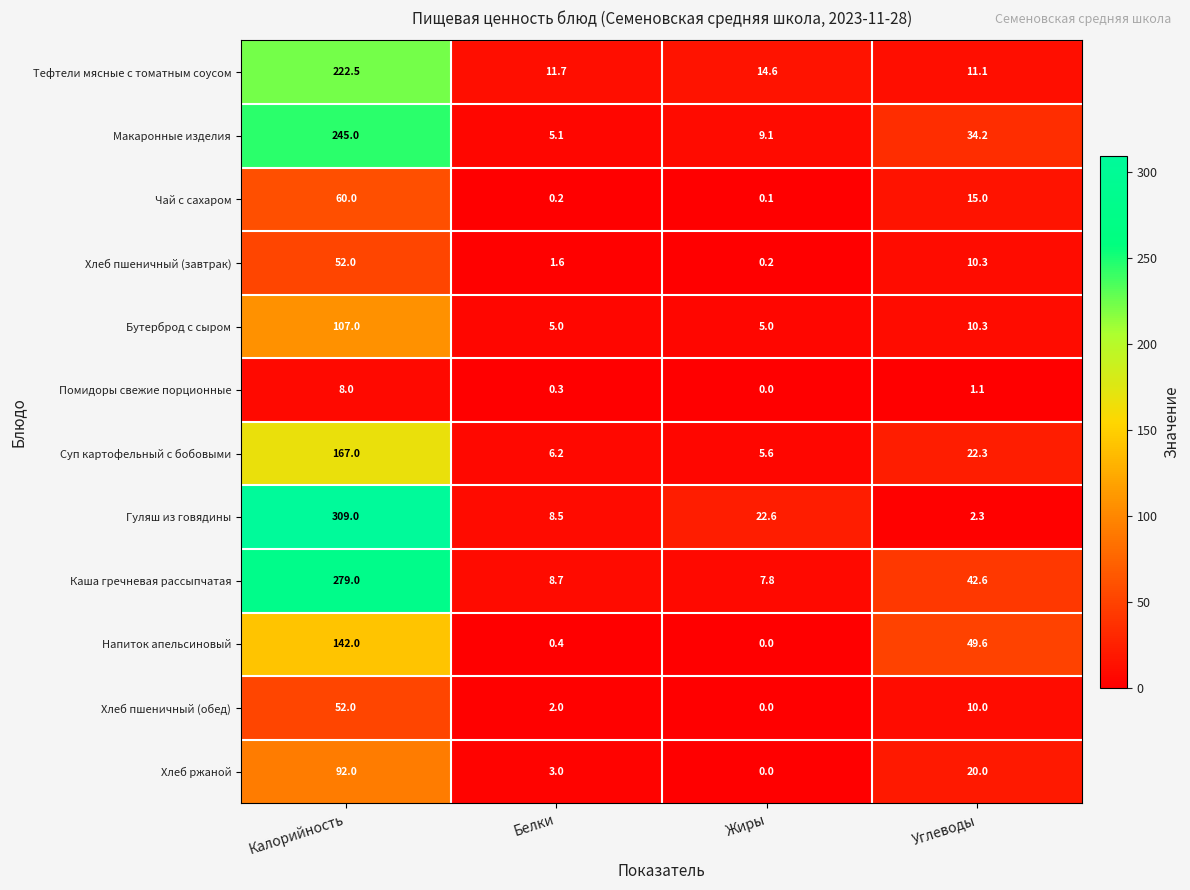

What is the maximum value shown in the chart?

309.0